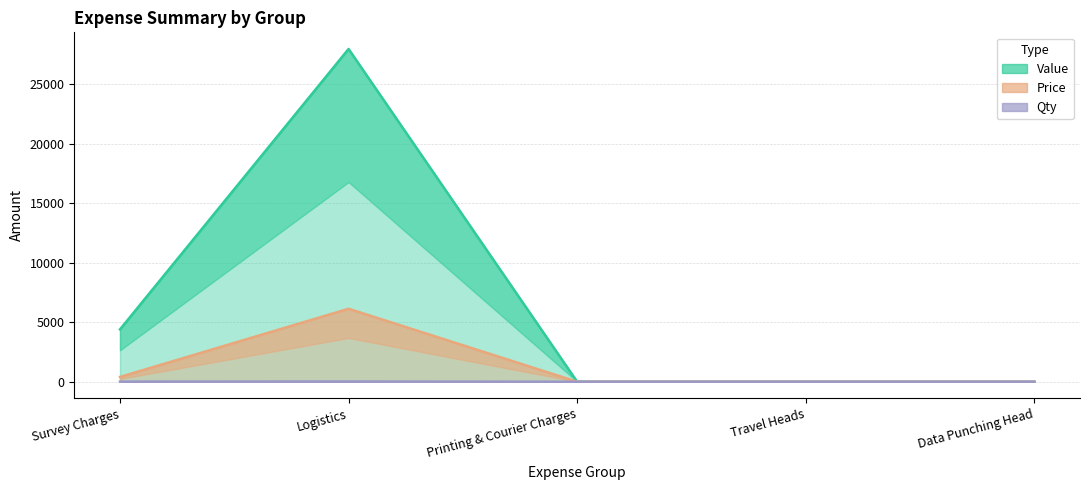

Rank the series by their maximum value, from lowest to highest.

Qty line, Price line, Value line